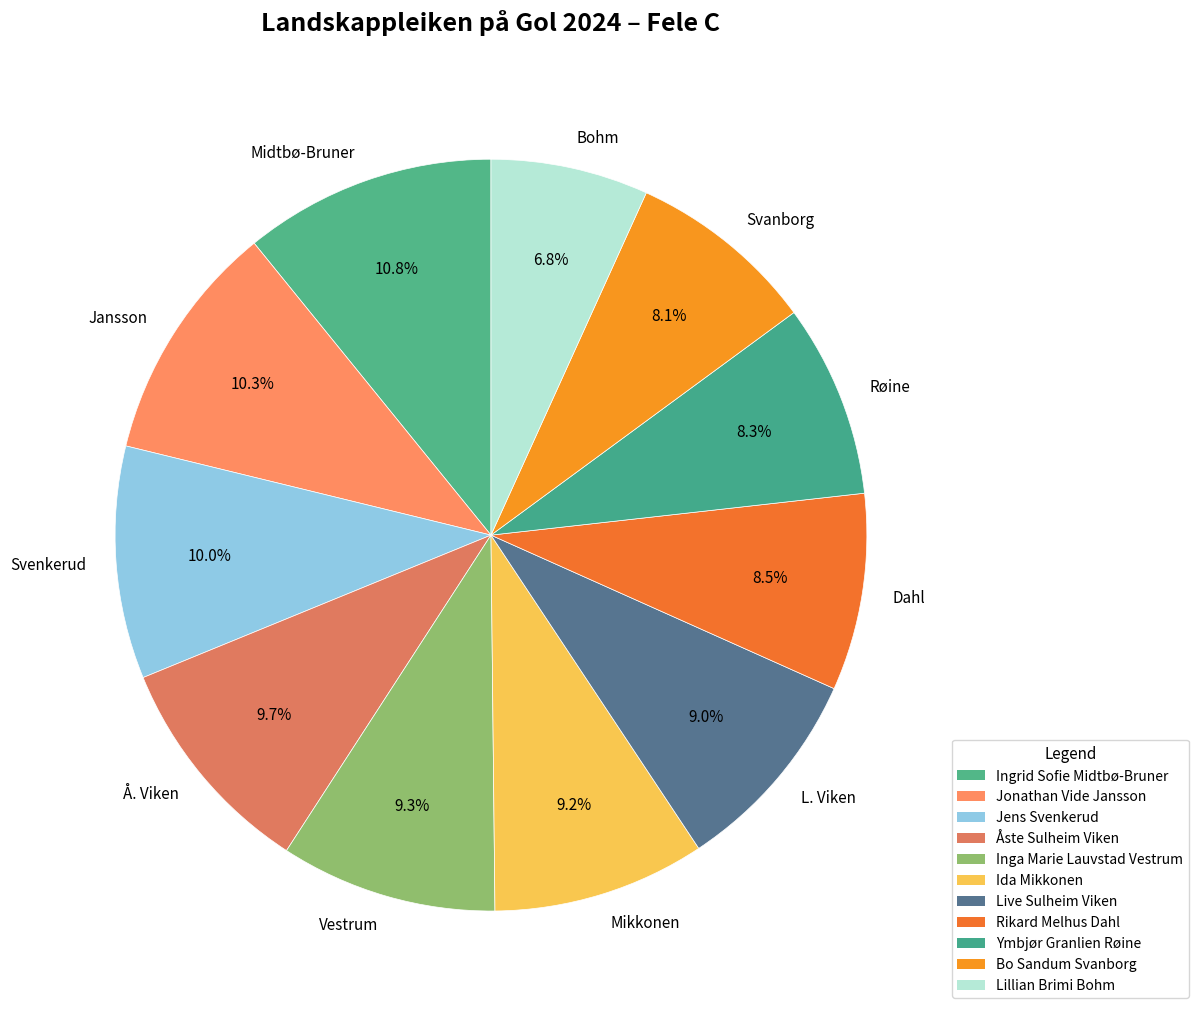

Do Svanborg and Vestrum together represent more than half of the pie?

No